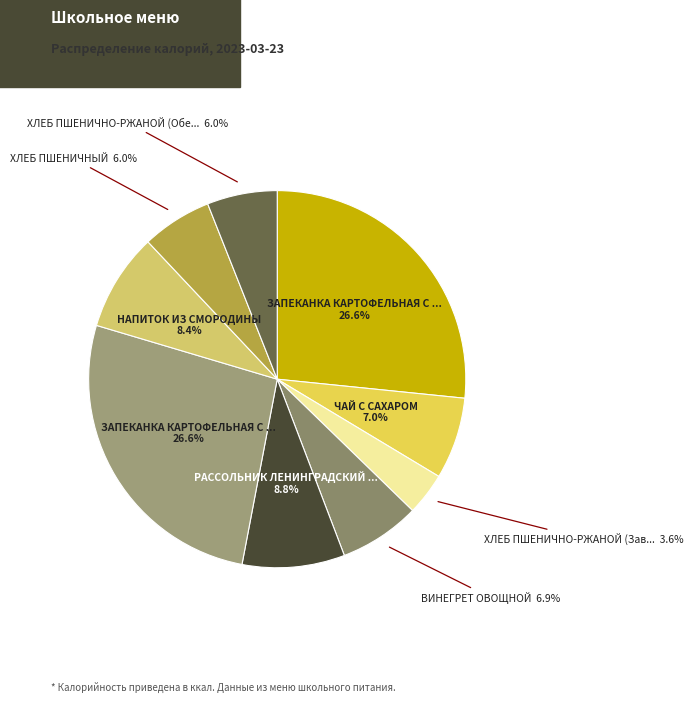

Rank the categories by value from highest to lowest.

ЗАПЕКАНКА КАРТОФЕЛЬНАЯ С МЯСОМ (Завтрак), ЗАПЕКАНКА КАРТОФЕЛЬНАЯ С МЯСОМ (Обед), РАССОЛЬНИК ЛЕНИНГРАДСКИЙ СО СМЕТАНОЙ, НАПИТОК ИЗ СМОРОДИНЫ, ЧАЙ С САХАРОМ, ВИНЕГРЕТ ОВОЩНОЙ, ХЛЕБ ПШЕНИЧНЫЙ, ХЛЕБ ПШЕНИЧНО-РЖАНОЙ (Обед), ХЛЕБ ПШЕНИЧНО-РЖАНОЙ (Завтрак)